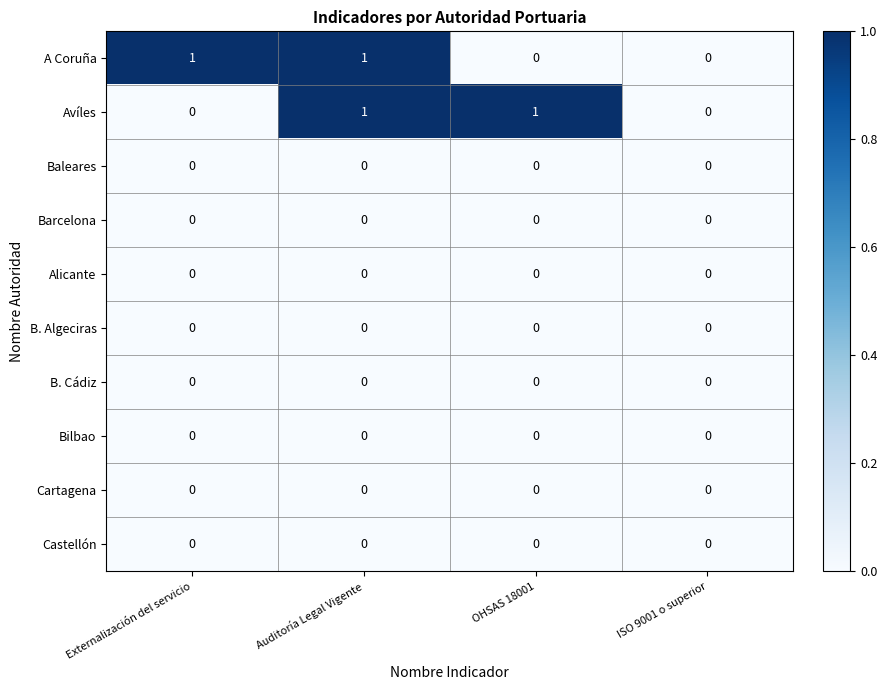

The value of Bilbao at OHSAS 18001 is 0. True or false?

True